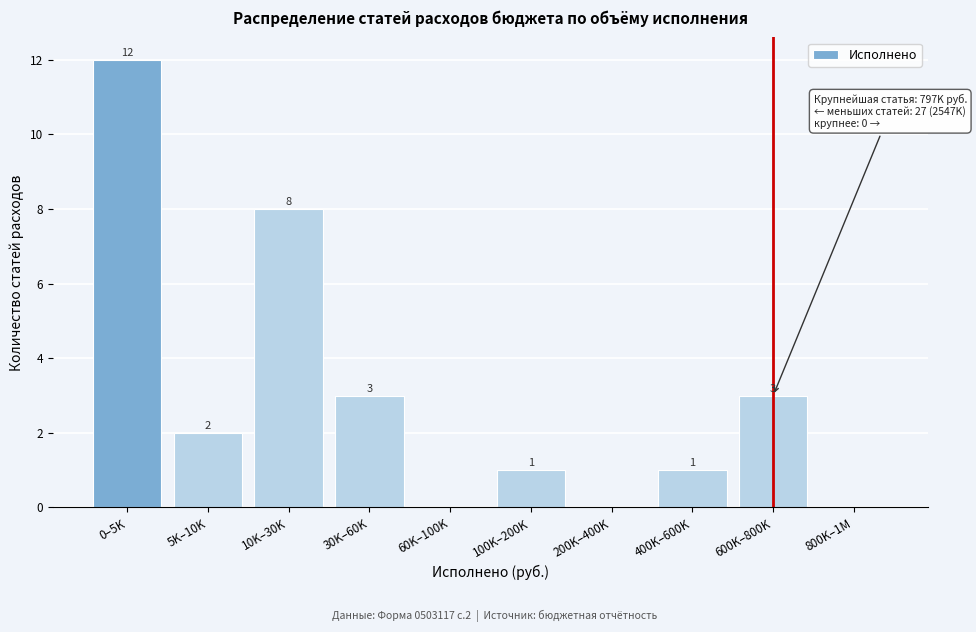

Reading right to left, what are all the values shown in this chart?

800K–1M=0	600K–800K=3	400K–600K=1	200K–400K=0	100K–200K=1	60K–100K=0	30K–60K=3	10K–30K=8	5K–10K=2	0–5K=12